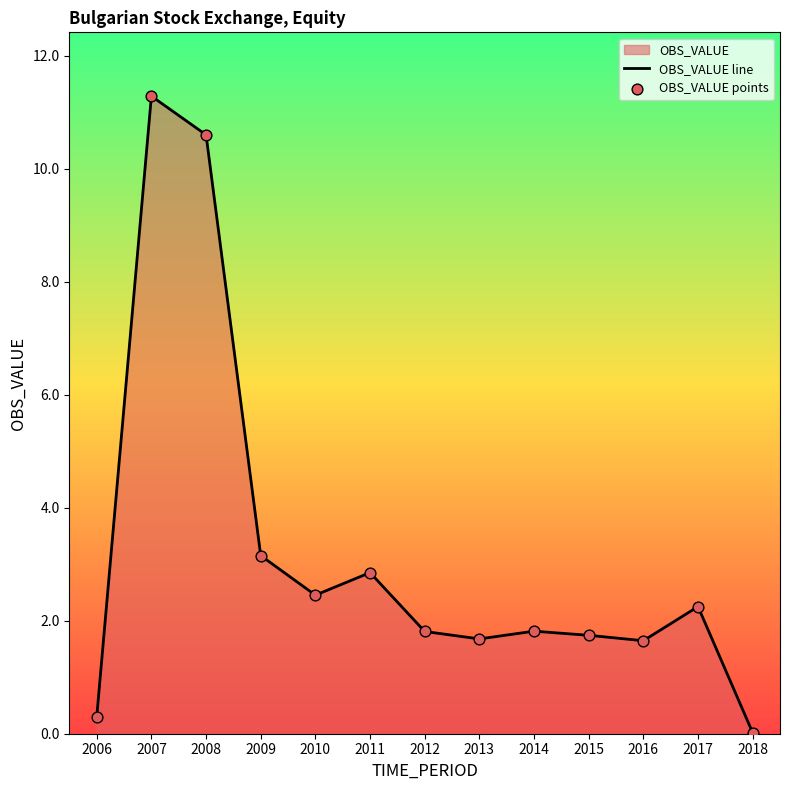

Which series contains the lowest Y value?

OBS_VALUE line